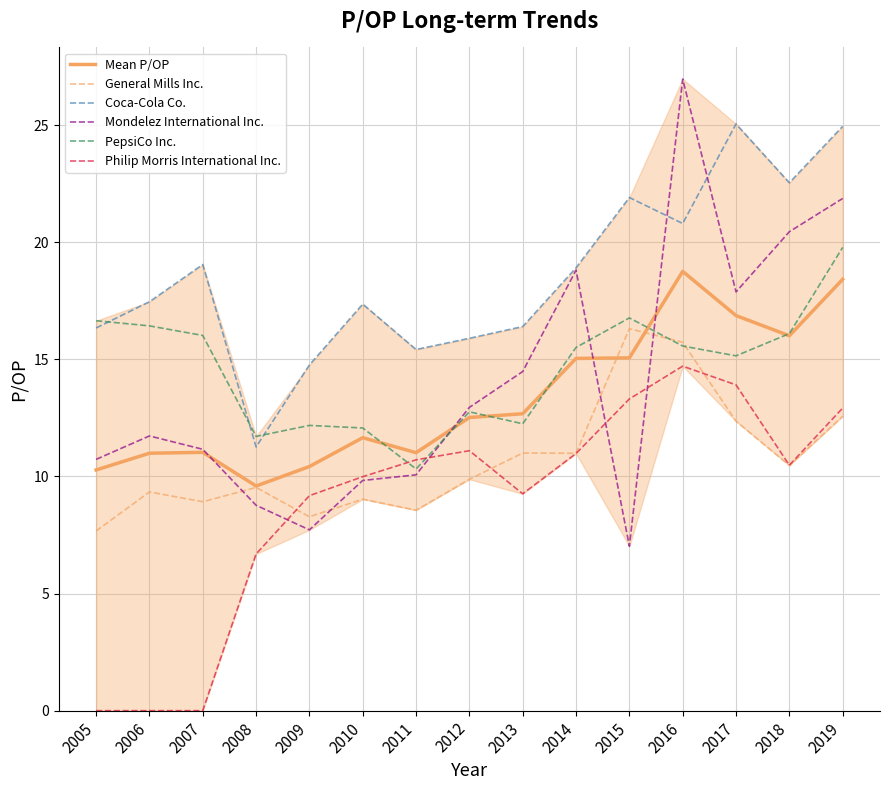

Which series has the widest spread of values?

Mondelez International Inc.